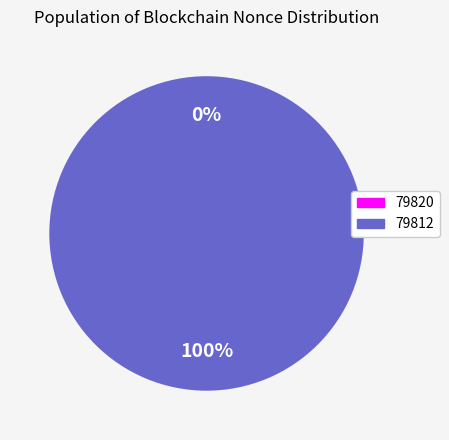

Count the number of slices in the pie.

2